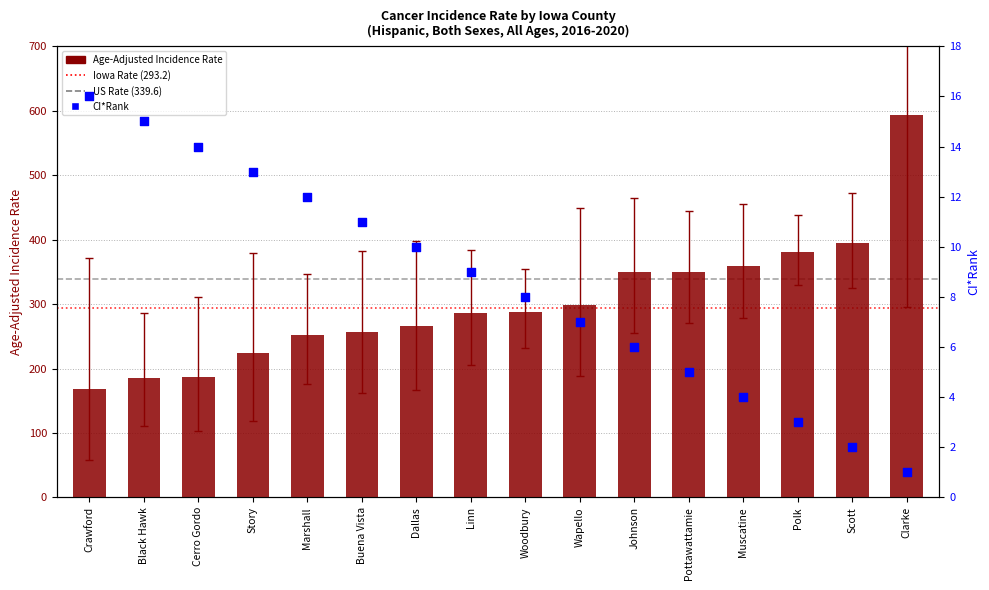

What is the total value across all series at Black Hawk?

200.8